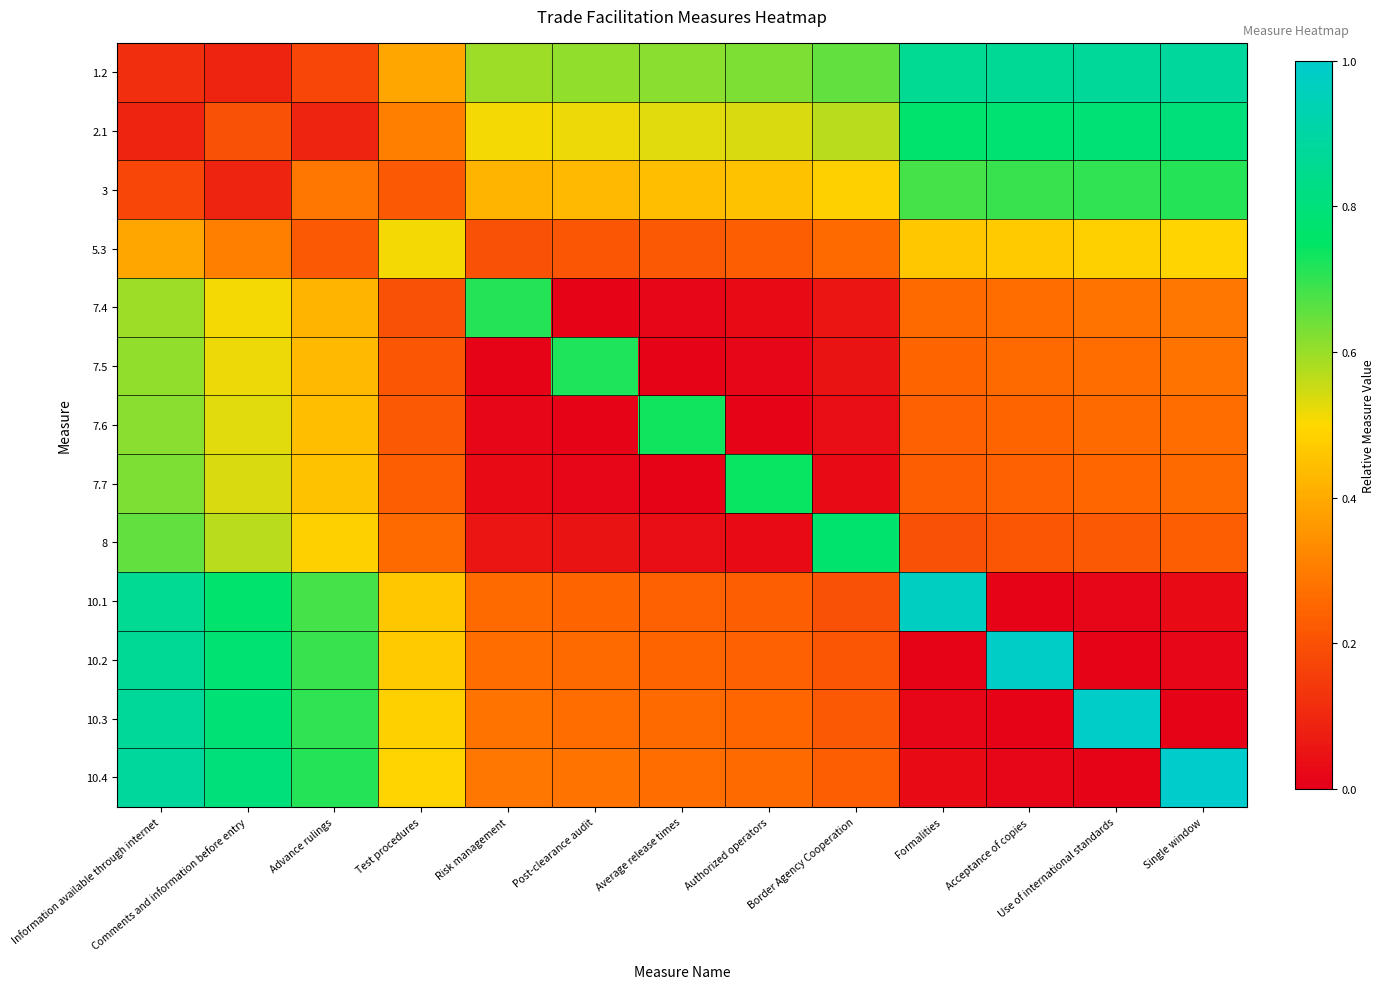

Reading right to left, list all the values displayed in this chart.

1.2: Single window=0.9	Use of international standards=0.9	Acceptance of copies=0.9	Formalities=0.9	Border Agency Cooperation=0.7	Authorized operators=0.6	Average release times=0.6	Post-clearance audit=0.6	Risk management=0.6	Test procedures=0.4	Advance rulings=0.2	Comments and information before entry=0.1	Information available through internet=0.1
2.1: Single window=0.8	Use of international standards=0.8	Acceptance of copies=0.8	Formalities=0.8	Border Agency Cooperation=0.6	Authorized operators=0.5	Average release times=0.5	Post-clearance audit=0.5	Risk management=0.5	Test procedures=0.3	Advance rulings=0.1	Comments and information before entry=0.2	Information available through internet=0.1
3: Single window=0.7	Use of international standards=0.7	Acceptance of copies=0.7	Formalities=0.7	Border Agency Cooperation=0.5	Authorized operators=0.5	Average release times=0.4	Post-clearance audit=0.4	Risk management=0.4	Test procedures=0.2	Advance rulings=0.3	Comments and information before entry=0.1	Information available through internet=0.2
5.3: Single window=0.5	Use of international standards=0.5	Acceptance of copies=0.5	Formalities=0.5	Border Agency Cooperation=0.3	Authorized operators=0.2	Average release times=0.2	Post-clearance audit=0.2	Risk management=0.2	Test procedures=0.5	Advance rulings=0.2	Comments and information before entry=0.3	Information available through internet=0.4
7.4: Single window=0.3	Use of international standards=0.3	Acceptance of copies=0.3	Formalities=0.3	Border Agency Cooperation=0.1	Authorized operators=0.0	Average release times=0.0	Post-clearance audit=0.0	Risk management=0.7	Test procedures=0.2	Advance rulings=0.4	Comments and information before entry=0.5	Information available through internet=0.6
7.5: Single window=0.3	Use of international standards=0.3	Acceptance of copies=0.3	Formalities=0.2	Border Agency Cooperation=0.0	Authorized operators=0.0	Average release times=0.0	Post-clearance audit=0.7	Risk management=0.0	Test procedures=0.2	Advance rulings=0.4	Comments and information before entry=0.5	Information available through internet=0.6
7.6: Single window=0.3	Use of international standards=0.3	Acceptance of copies=0.2	Formalities=0.2	Border Agency Cooperation=0.0	Authorized operators=0.0	Average release times=0.7	Post-clearance audit=0.0	Risk management=0.0	Test procedures=0.2	Advance rulings=0.4	Comments and information before entry=0.5	Information available through internet=0.6
7.7: Single window=0.3	Use of international standards=0.3	Acceptance of copies=0.2	Formalities=0.2	Border Agency Cooperation=0.0	Authorized operators=0.7	Average release times=0.0	Post-clearance audit=0.0	Risk management=0.0	Test procedures=0.2	Advance rulings=0.5	Comments and information before entry=0.5	Information available through internet=0.6
8: Single window=0.2	Use of international standards=0.2	Acceptance of copies=0.2	Formalities=0.2	Border Agency Cooperation=0.8	Authorized operators=0.0	Average release times=0.0	Post-clearance audit=0.0	Risk management=0.1	Test procedures=0.3	Advance rulings=0.5	Comments and information before entry=0.6	Information available through internet=0.7
10.1: Single window=0.0	Use of international standards=0.0	Acceptance of copies=0.0	Formalities=1.0	Border Agency Cooperation=0.2	Authorized operators=0.2	Average release times=0.2	Post-clearance audit=0.2	Risk management=0.3	Test procedures=0.5	Advance rulings=0.7	Comments and information before entry=0.8	Information available through internet=0.9
10.2: Single window=0.0	Use of international standards=0.0	Acceptance of copies=1.0	Formalities=0.0	Border Agency Cooperation=0.2	Authorized operators=0.2	Average release times=0.2	Post-clearance audit=0.3	Risk management=0.3	Test procedures=0.5	Advance rulings=0.7	Comments and information before entry=0.8	Information available through internet=0.9
10.3: Single window=0.0	Use of international standards=1.0	Acceptance of copies=0.0	Formalities=0.0	Border Agency Cooperation=0.2	Authorized operators=0.3	Average release times=0.3	Post-clearance audit=0.3	Risk management=0.3	Test procedures=0.5	Advance rulings=0.7	Comments and information before entry=0.8	Information available through internet=0.9
10.4: Single window=1.0	Use of international standards=0.0	Acceptance of copies=0.0	Formalities=0.0	Border Agency Cooperation=0.2	Authorized operators=0.3	Average release times=0.3	Post-clearance audit=0.3	Risk management=0.3	Test procedures=0.5	Advance rulings=0.7	Comments and information before entry=0.8	Information available through internet=0.9